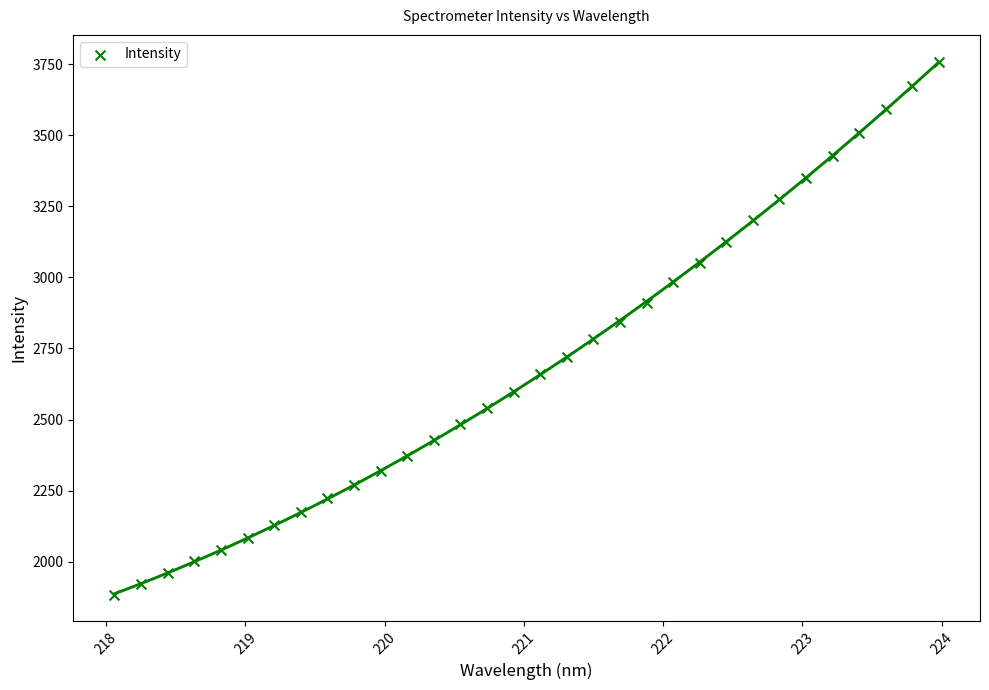

What is the range of Y values (max minus min)?

1873.7